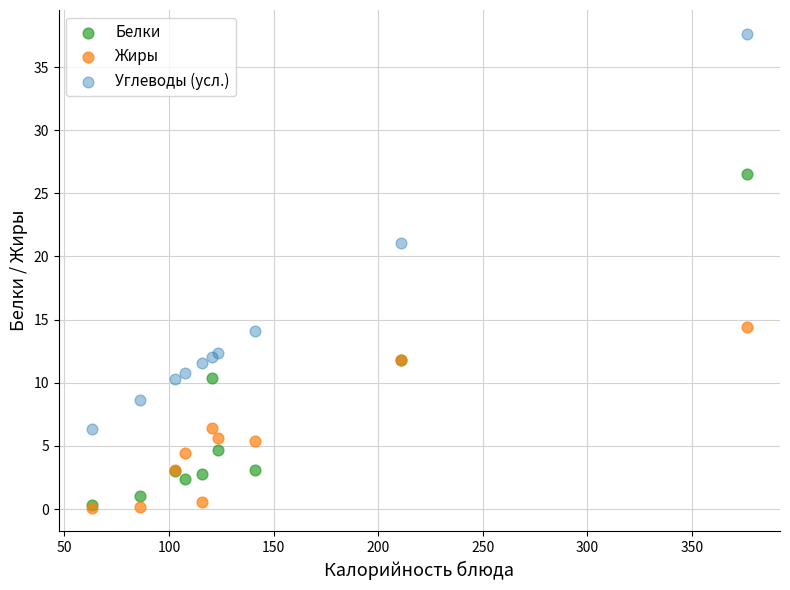

Across all series, what Y value is closest to 18?

21.1